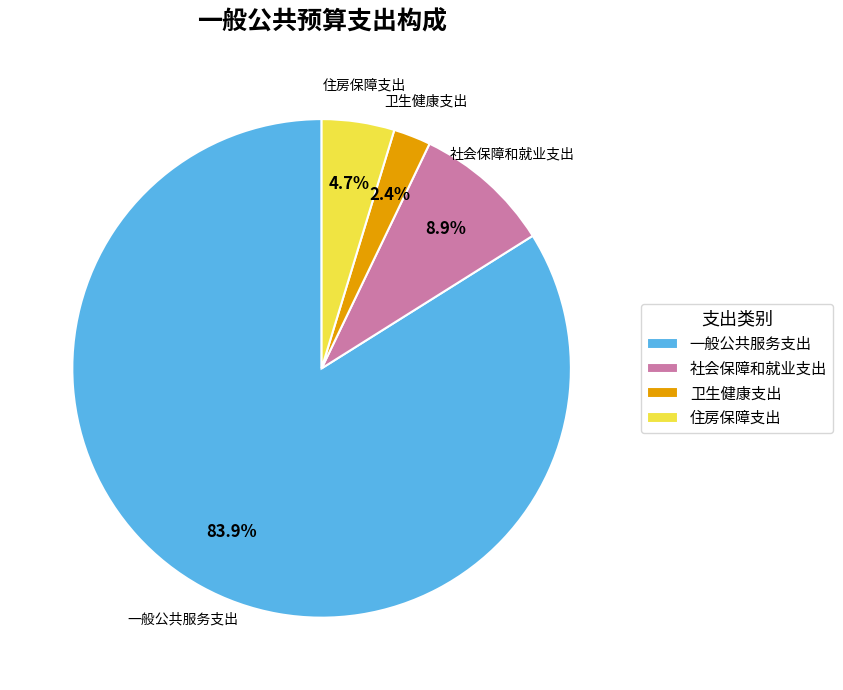

Which has a higher value, 社会保障和就业支出 or 卫生健康支出?

社会保障和就业支出